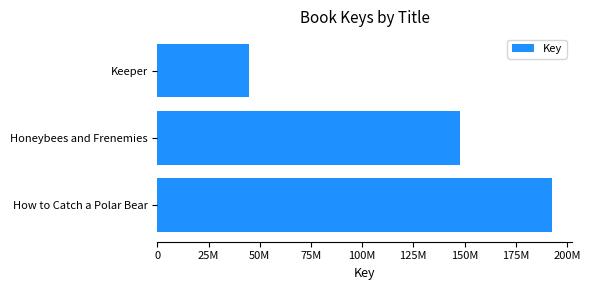

Does the chart contain any negative values?

No